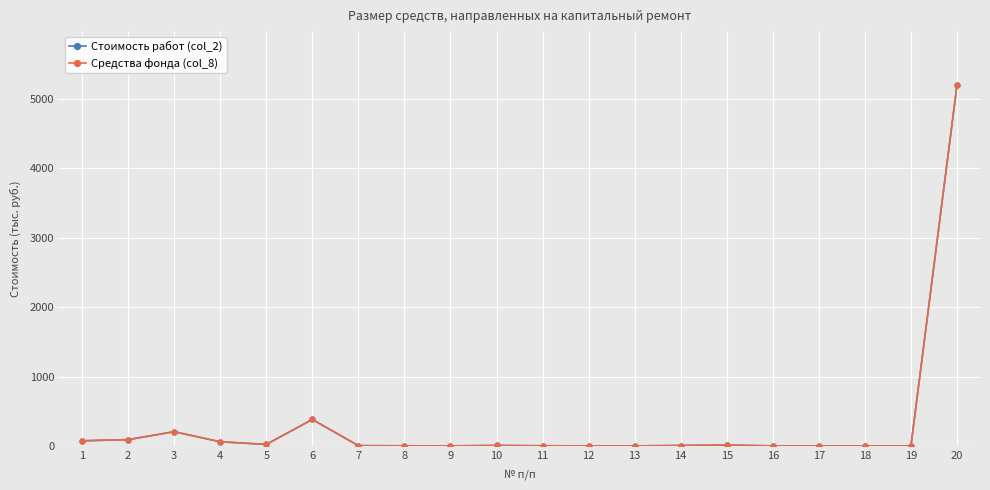

Does the chart have visible grid lines?

Yes